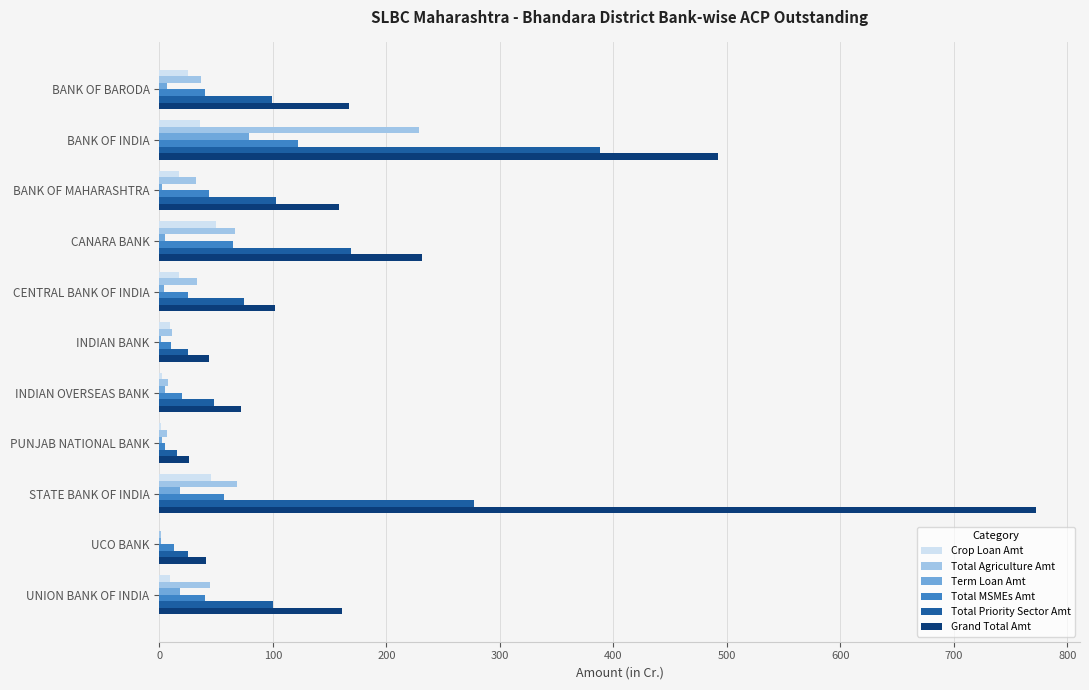

Between INDIAN BANK and STATE BANK OF INDIA, which series saw the biggest shift?

Grand Total Amt